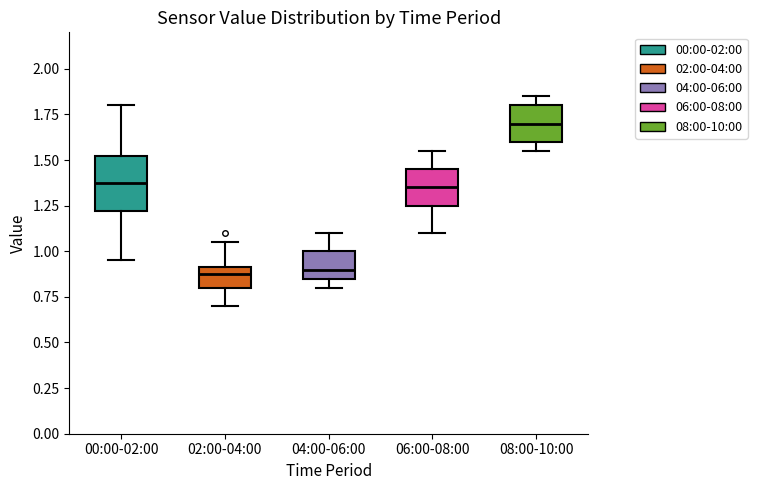

Reading left to right, read every box against the y-axis: the position of its median line, the range the box covers, and the ends of its whiskers. The values are not printed on the chart, so give them approximately, as read against the axis.

00:00-02:00: median 1.40, box 1.20 to 1.50, whiskers 0.95 to 1.80
02:00-04:00: median 0.90 (just below the box's upper edge), box 0.80 to 0.90, whiskers 0.70 to 1.05
04:00-06:00: median 0.90, box 0.85 to 1.00, whiskers 0.80 to 1.10
06:00-08:00: median 1.35, box 1.25 to 1.45, whiskers 1.10 to 1.55
08:00-10:00: median 1.70, box 1.60 to 1.80, whiskers 1.55 to 1.85